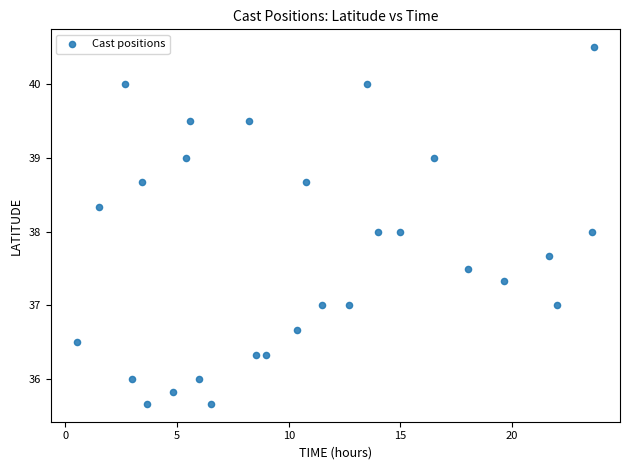

What is the range of Y values (max minus min)?

4.8